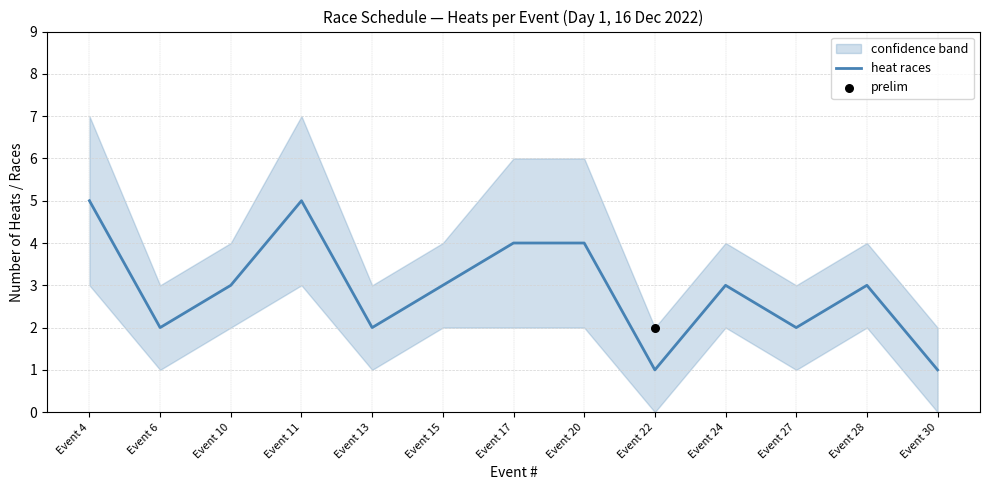

Approximately how many times larger is the value at Event 11 compared to Event 15?

1.7